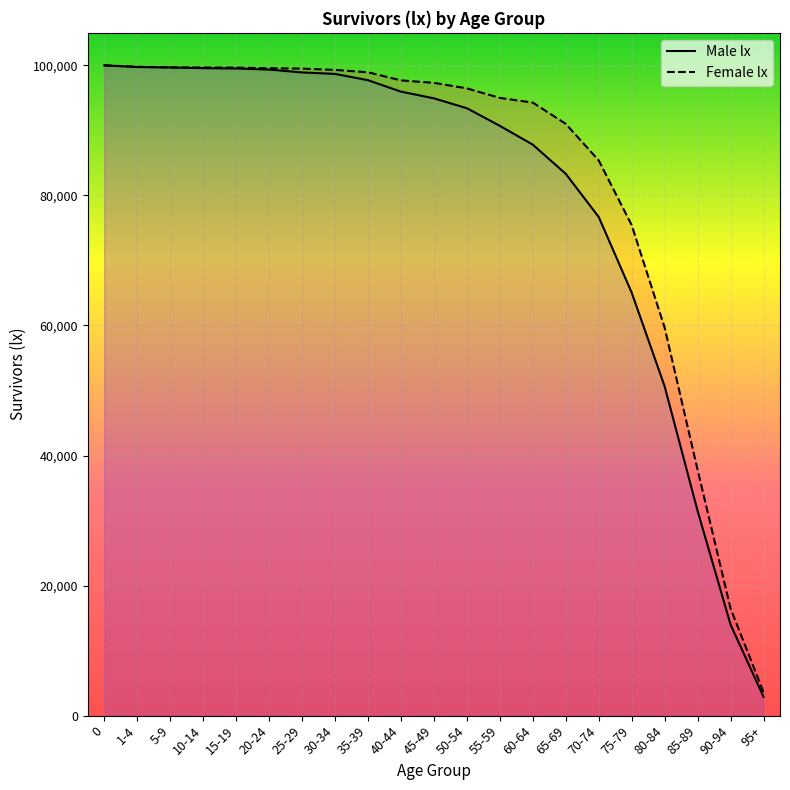

Which series changed the most between 0 and 5-9?

Male lx